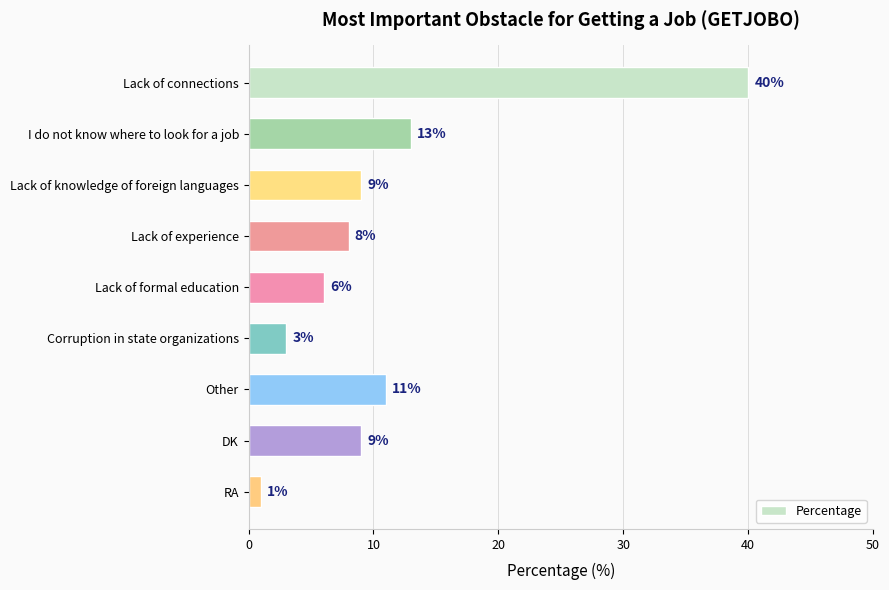

The chart shows a value of 13 at I do not know where to look for a job. True or false?

True